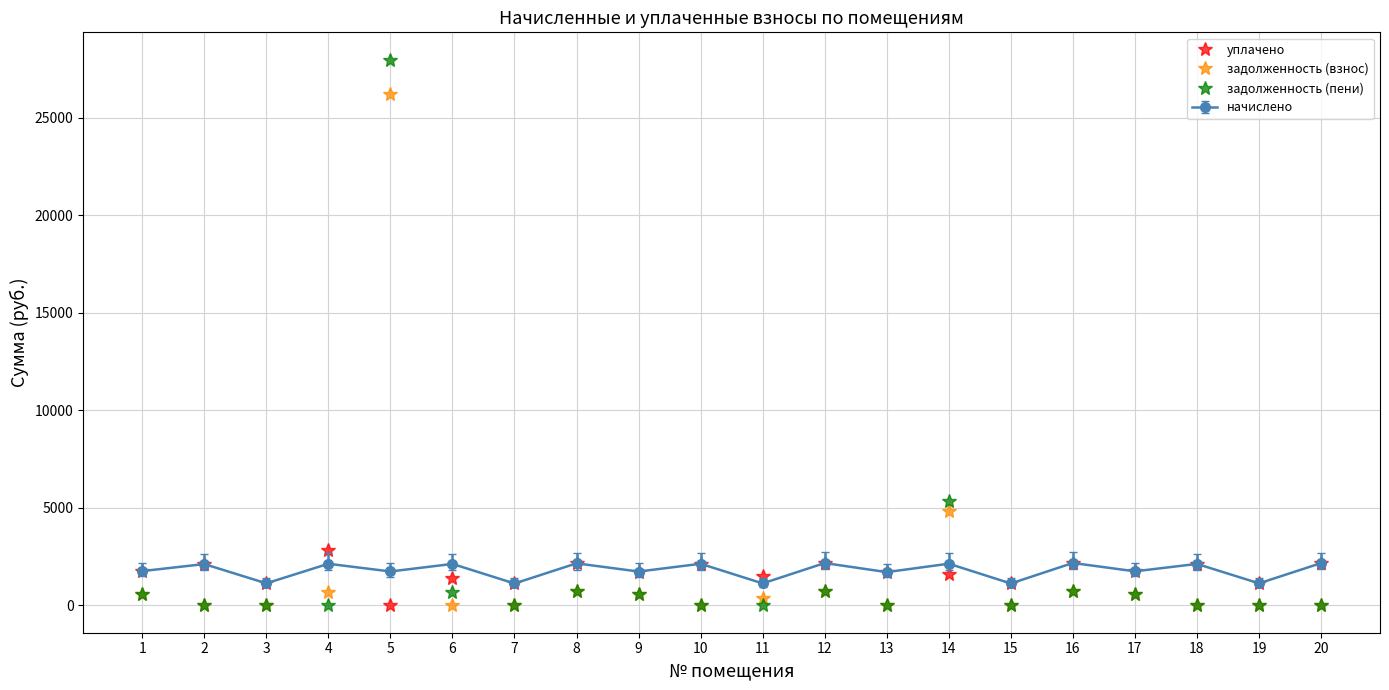

What is the maximum value for уплачено?

2846.4